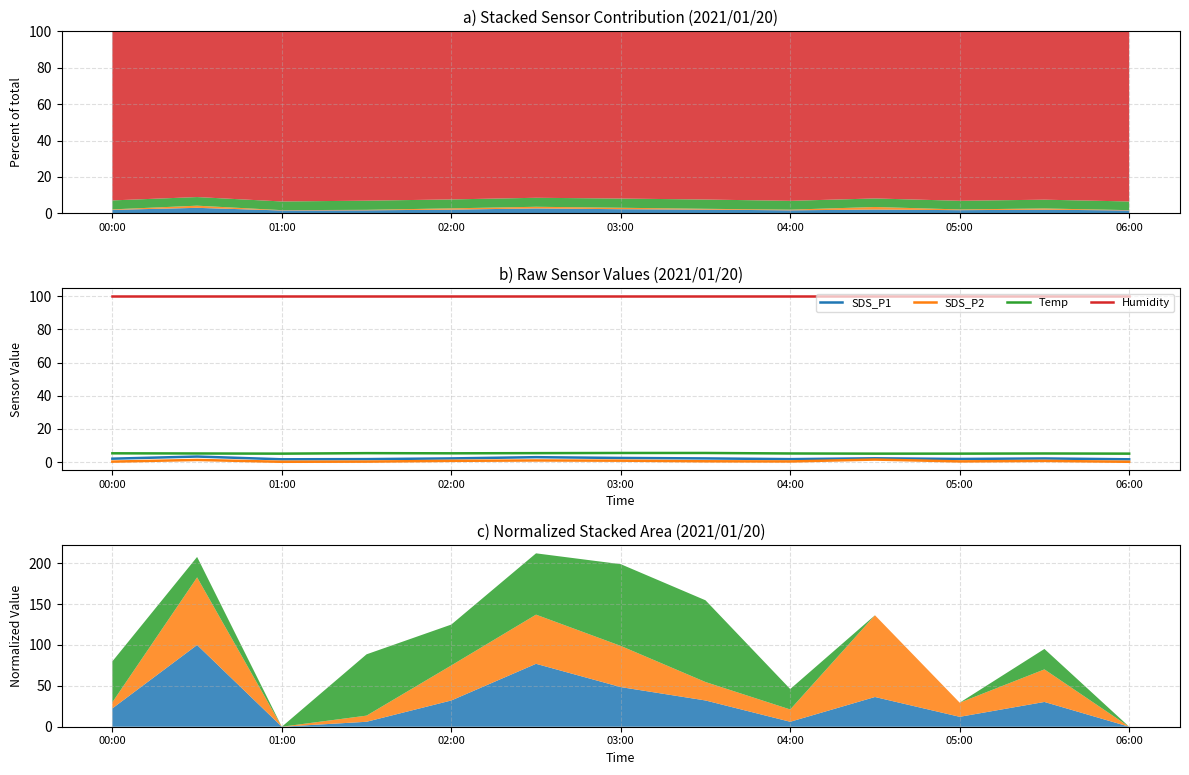

What is the approximate value of SDS_P2 at 05:00?

1.0